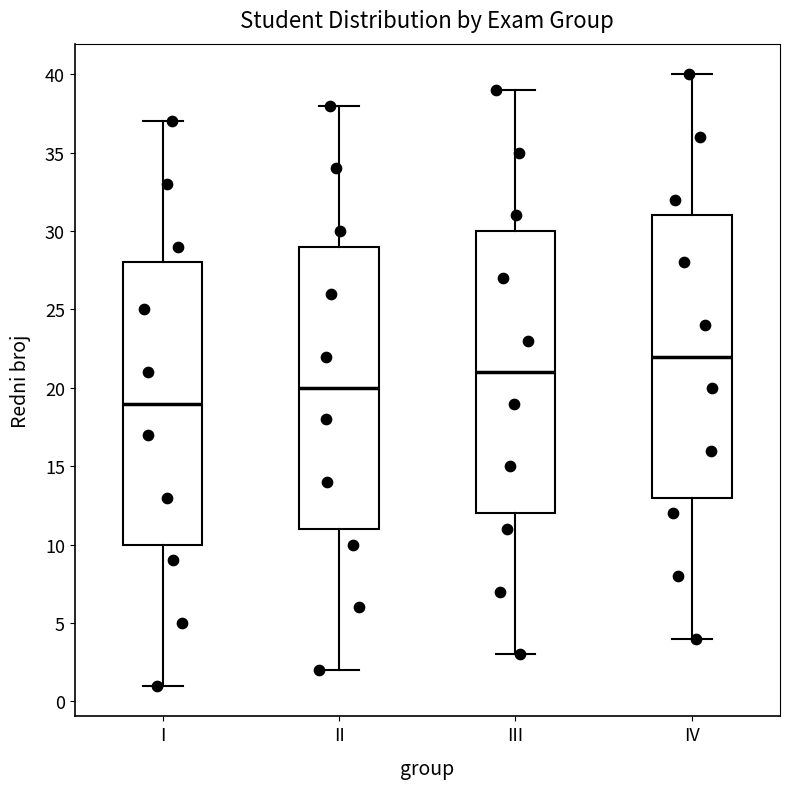

Which box has the lowest median line?

I